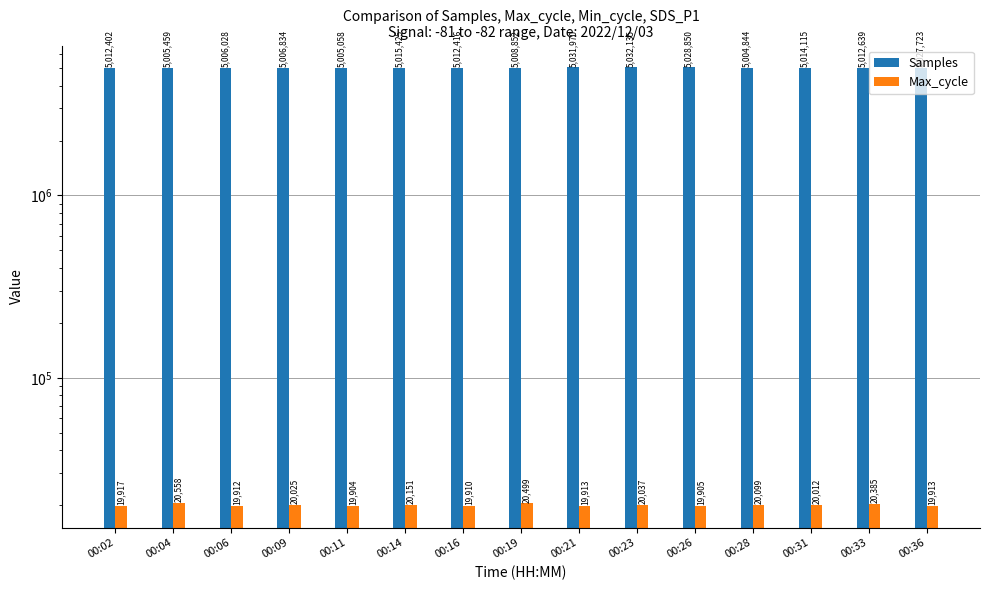

What value does the Samples series have at 00:02, to the nearest 10?

5012400